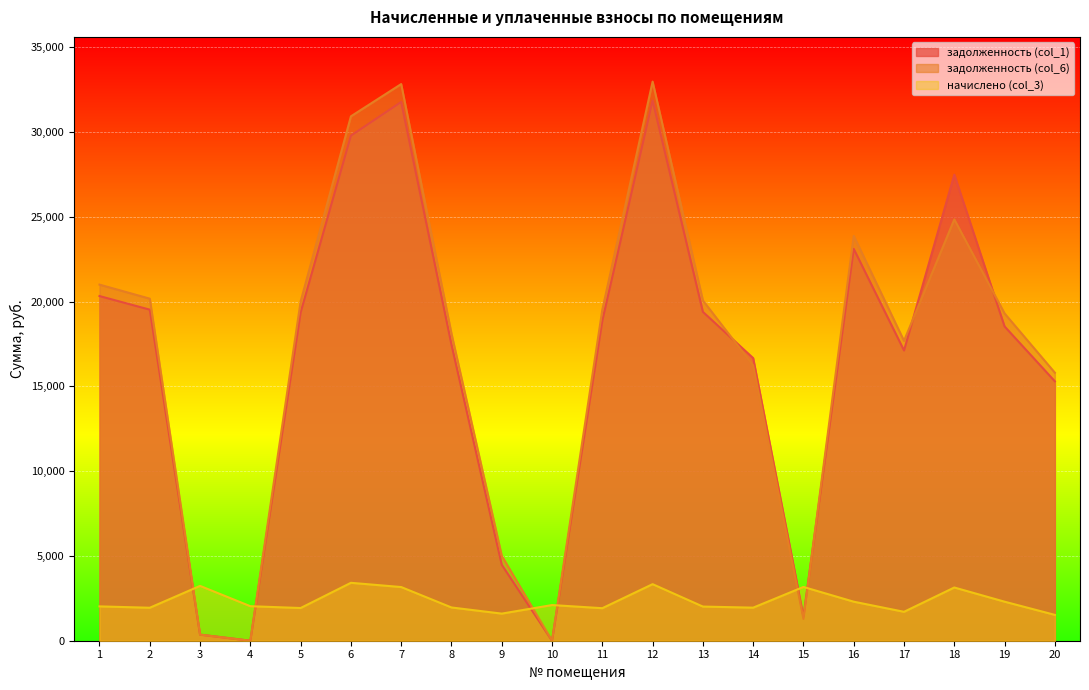

What is the difference between the second highest and second lowest values in the задолженность (col_1) series?

31769.6